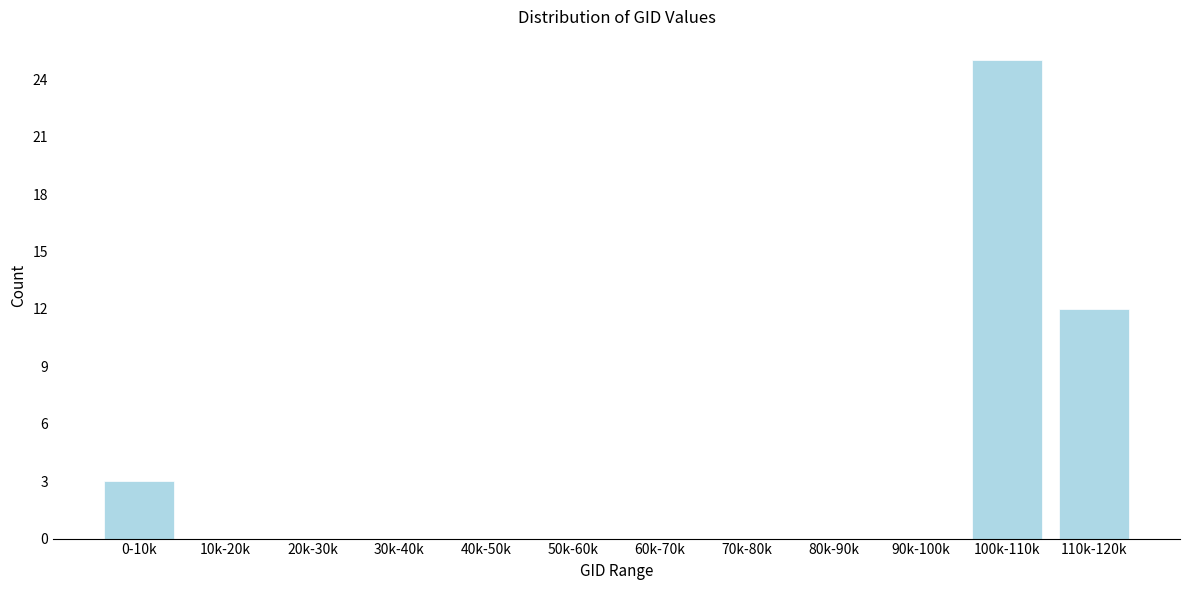

Reading left to right, extract all data points from this chart.

0-10k=3	10k-20k=0	20k-30k=0	30k-40k=0	40k-50k=0	50k-60k=0	60k-70k=0	70k-80k=0	80k-90k=0	90k-100k=0	100k-110k=25	110k-120k=12